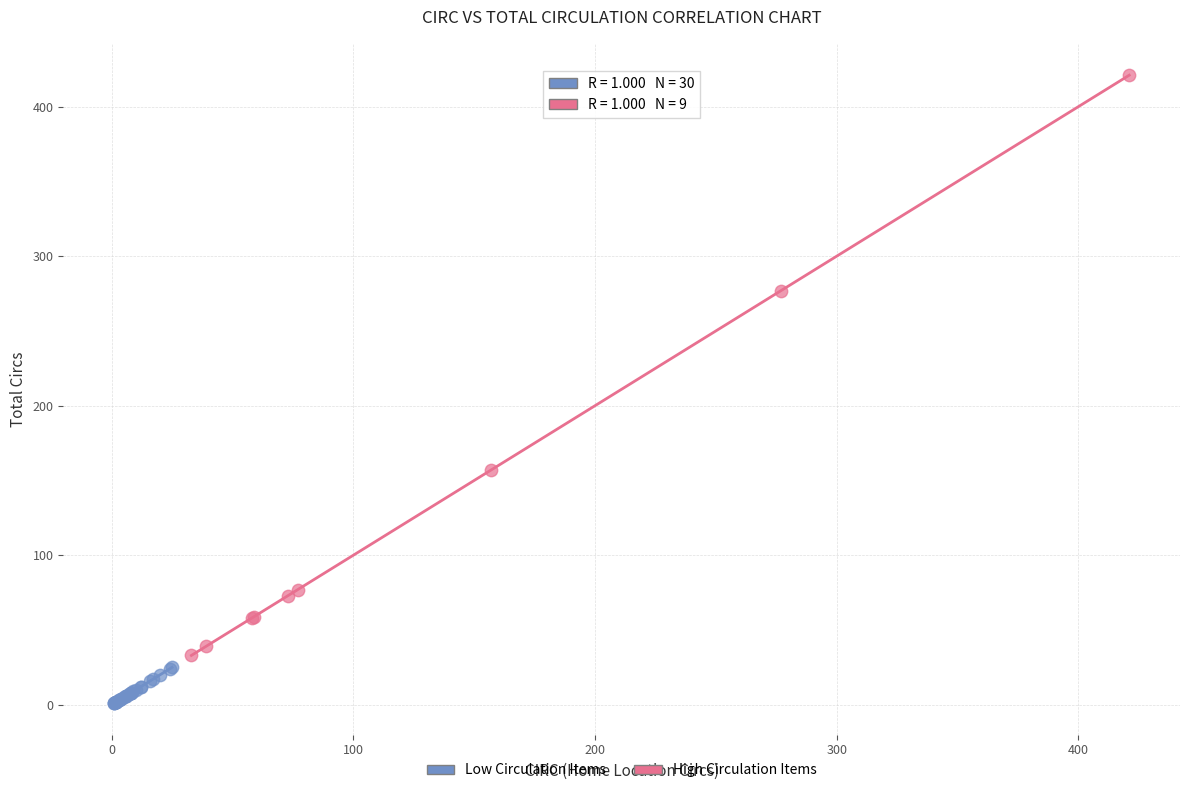

Which series has the widest spread of Y values?

High Circulation Items